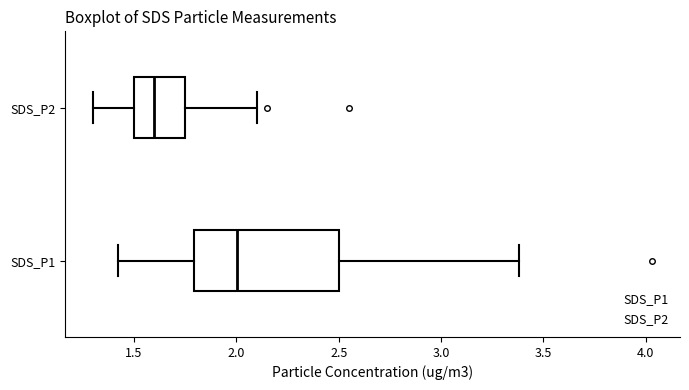

Where does the median line of the box for SDS_P2 sit on the x-axis? The values are not printed on the chart, so give them approximately, as read against the axis.

1.60